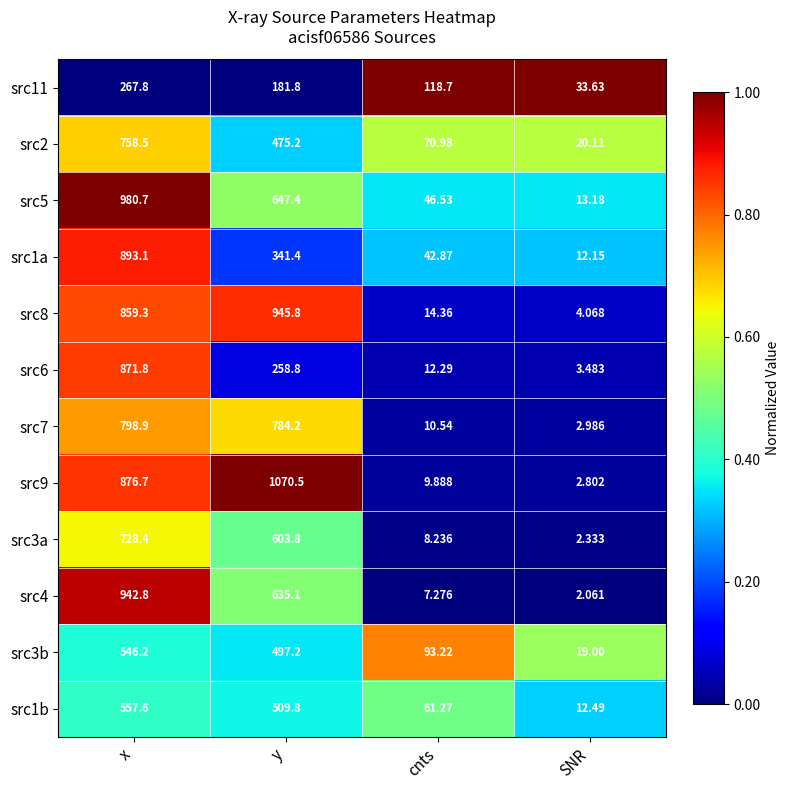

How many series are shown in this chart?

12